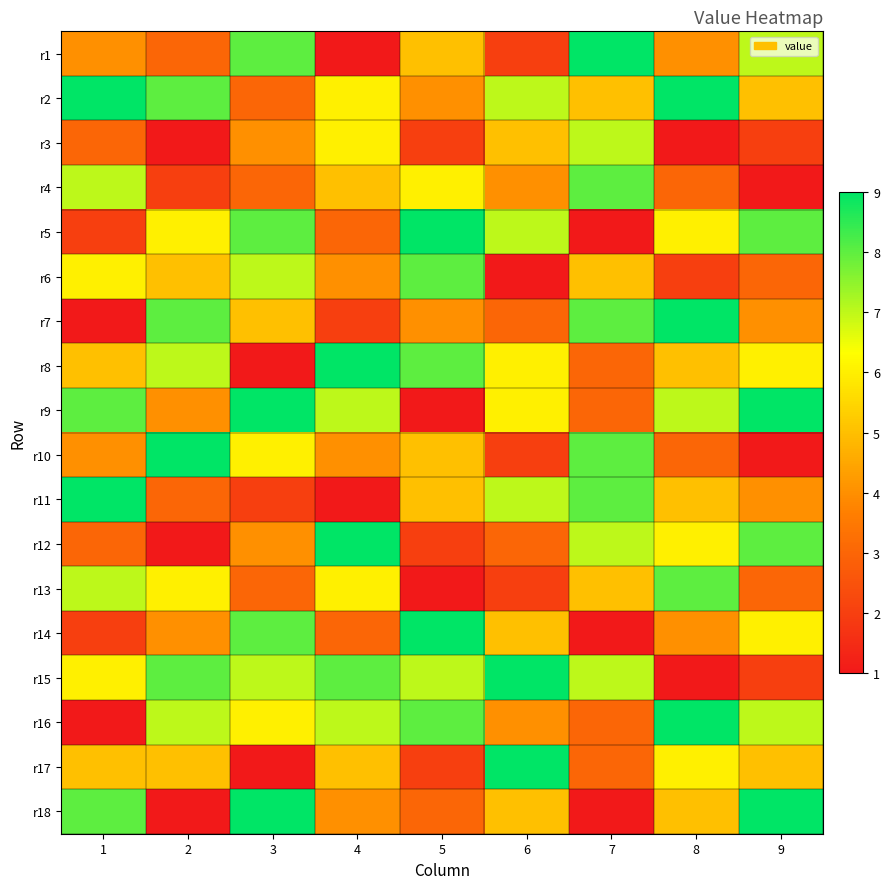

Reading right to left, what are all the values shown in this chart?

r1: 9=7	8=4	7=9	6=2	5=5	4=1	3=8	2=3	1=4
r2: 9=5	8=9	7=5	6=7	5=4	4=6	3=3	2=8	1=9
r3: 9=2	8=1	7=7	6=5	5=2	4=6	3=4	2=1	1=3
r4: 9=1	8=3	7=8	6=4	5=6	4=5	3=3	2=2	1=7
r5: 9=8	8=6	7=1	6=7	5=9	4=3	3=8	2=6	1=2
r6: 9=3	8=2	7=5	6=1	5=8	4=4	3=7	2=5	1=6
r7: 9=4	8=9	7=8	6=3	5=4	4=2	3=5	2=8	1=1
r8: 9=6	8=5	7=3	6=6	5=8	4=9	3=1	2=7	1=5
r9: 9=9	8=7	7=3	6=6	5=1	4=7	3=9	2=4	1=8
r10: 9=1	8=3	7=8	6=2	5=5	4=4	3=6	2=9	1=4
r11: 9=4	8=5	7=8	6=7	5=5	4=1	3=2	2=3	1=9
r12: 9=8	8=6	7=7	6=3	5=2	4=9	3=4	2=1	1=3
r13: 9=3	8=8	7=5	6=2	5=1	4=6	3=3	2=6	1=7
r14: 9=6	8=4	7=1	6=5	5=9	4=3	3=8	2=4	1=2
r15: 9=2	8=1	7=7	6=9	5=7	4=8	3=7	2=8	1=6
r16: 9=7	8=9	7=3	6=4	5=8	4=7	3=6	2=7	1=1
r17: 9=5	8=6	7=3	6=9	5=2	4=5	3=1	2=5	1=5
r18: 9=9	8=5	7=1	6=5	5=3	4=4	3=9	2=1	1=8